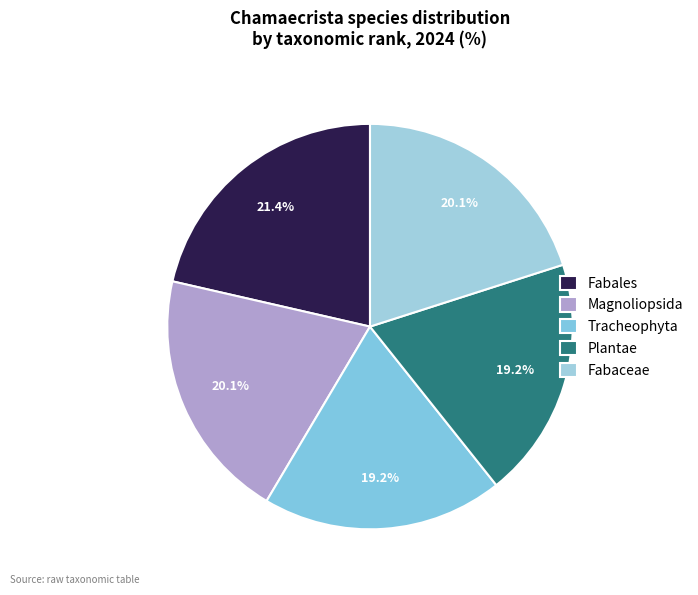

Approximately how many times larger is the value at Magnoliopsida compared to Tracheophyta?

1.0